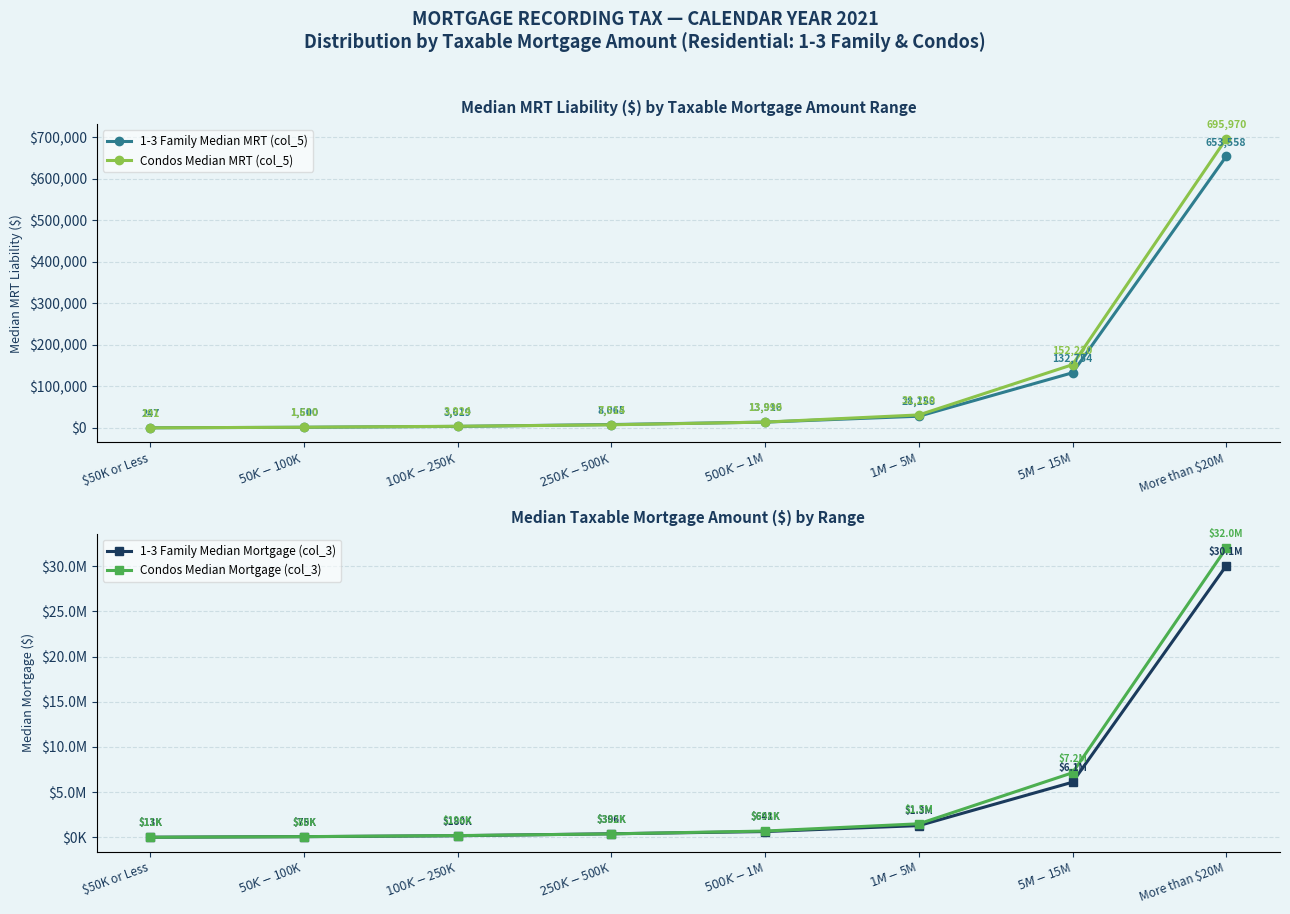

What is the minimum value for 1-3 Family Median MRT (col_5)?

247